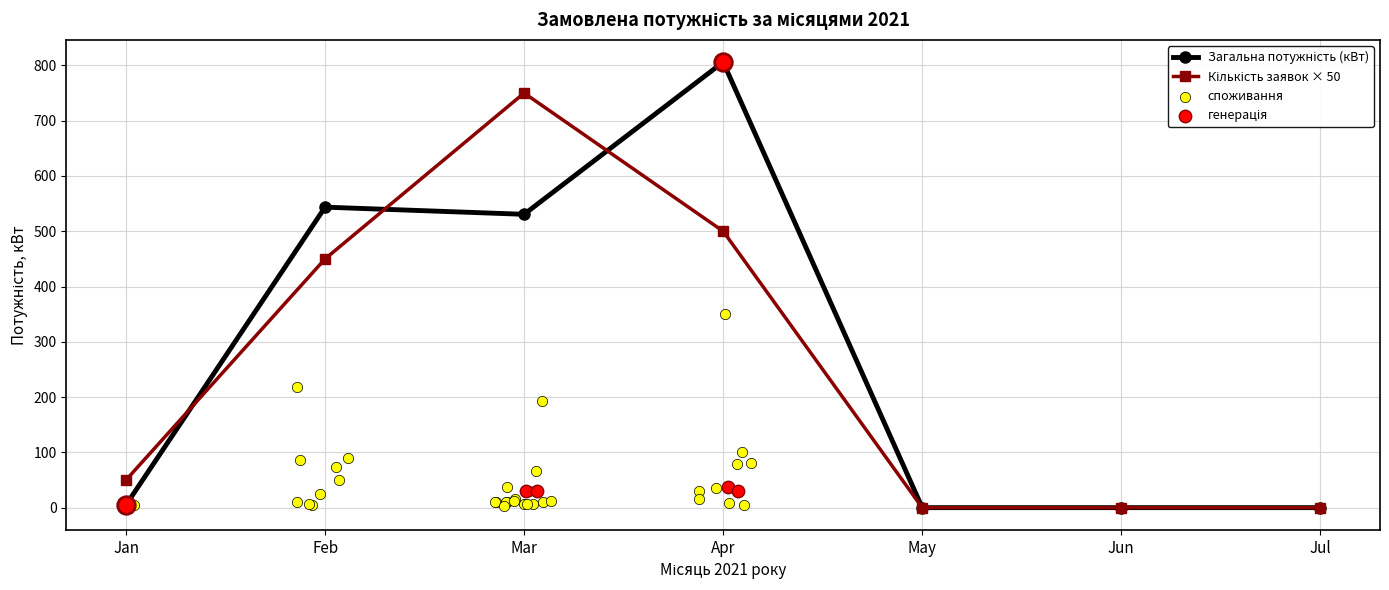

Which series reaches the minimum Y coordinate?

Загальна потужність (кВт)